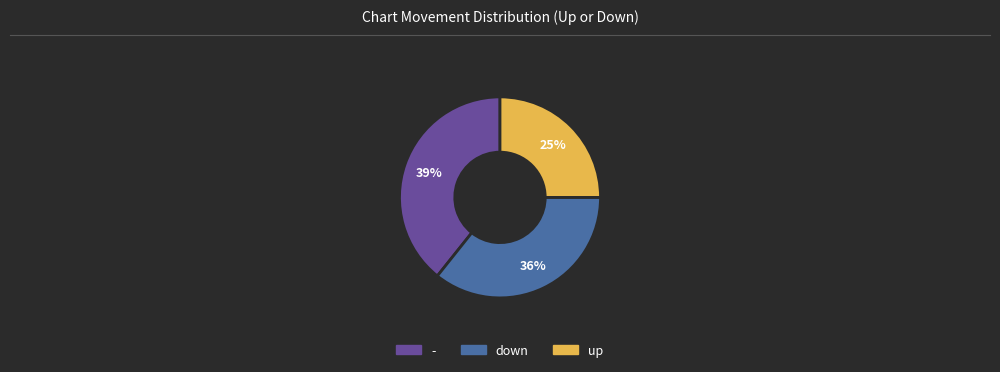

Does - represent more than half of the total?

No